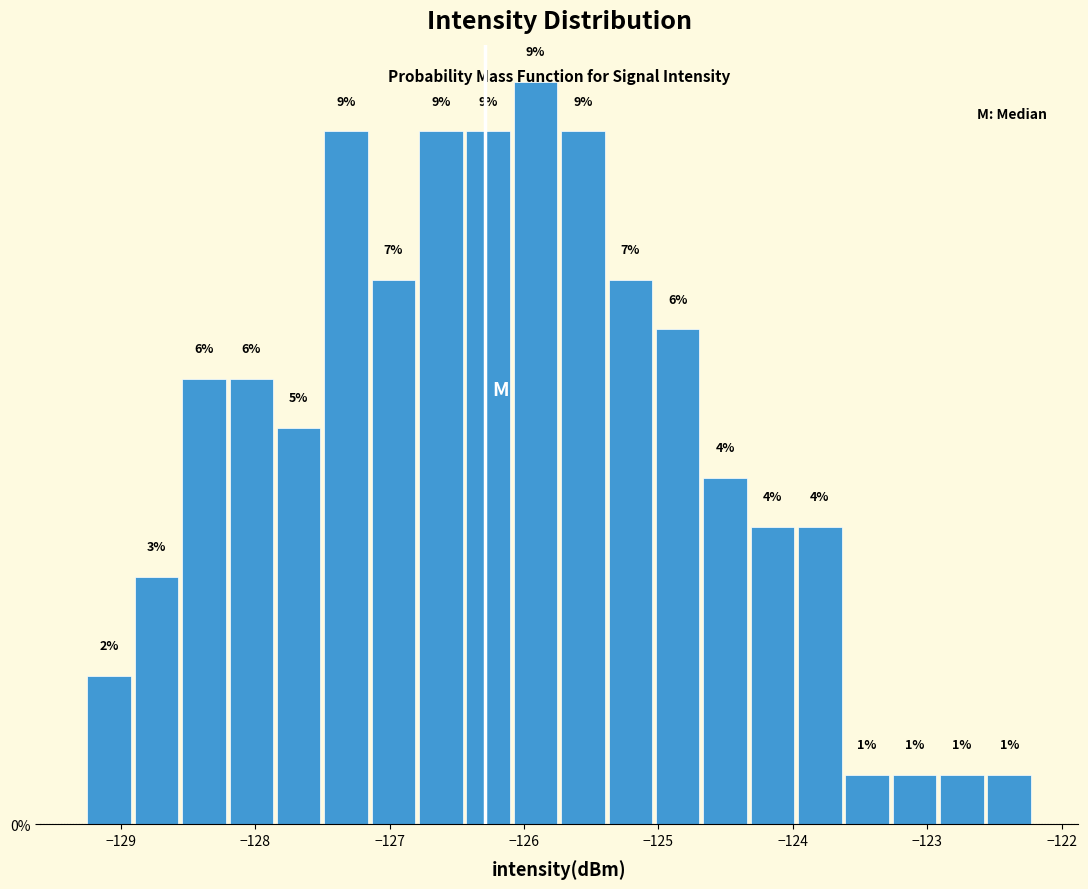

Read against the x-axis, roughly where is the centre of the tallest bar?

-125.9